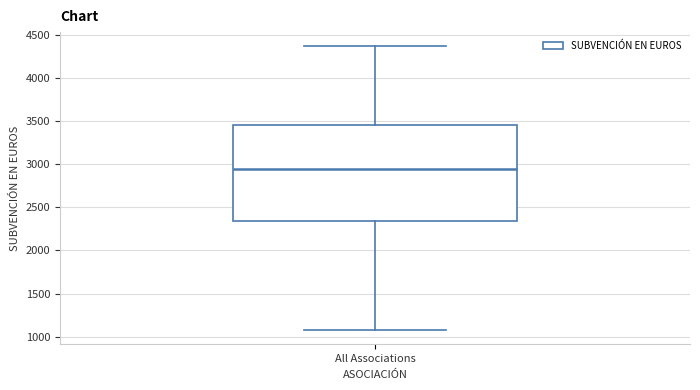

Where is the upper edge of the box for All Associations on the y-axis? The values are not printed on the chart, so give them approximately, as read against the axis.

3450